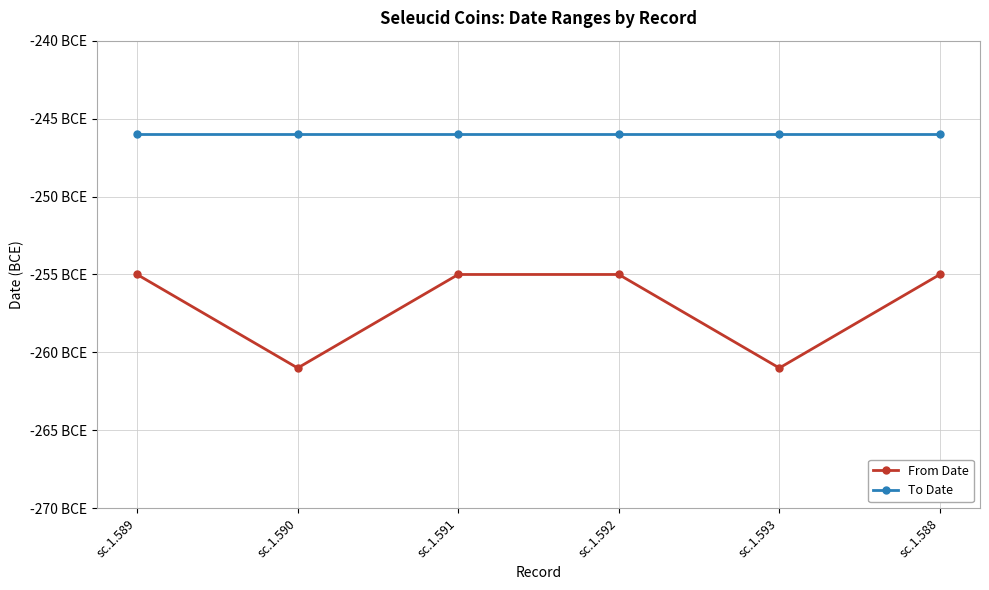

Reading left to right, extract all data points from this chart.

From Date: sc.1.589=-255	sc.1.590=-261	sc.1.591=-255	sc.1.592=-255	sc.1.593=-261	sc.1.588=-255
To Date: sc.1.589=-246	sc.1.590=-246	sc.1.591=-246	sc.1.592=-246	sc.1.593=-246	sc.1.588=-246